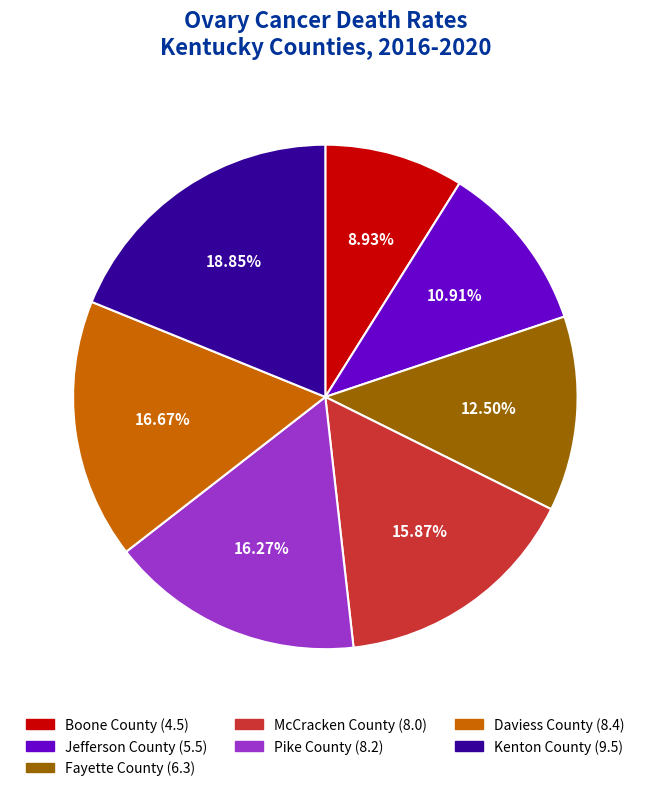

Which category has the smallest portion of the pie?

Boone County